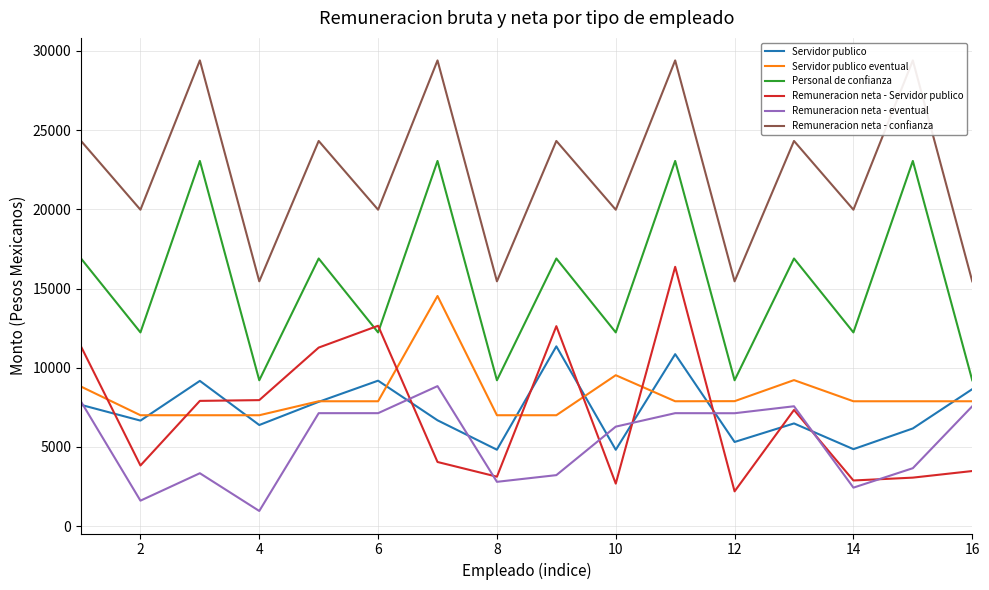

What is the sum of all Remuneracion neta - eventual values?

84694.3